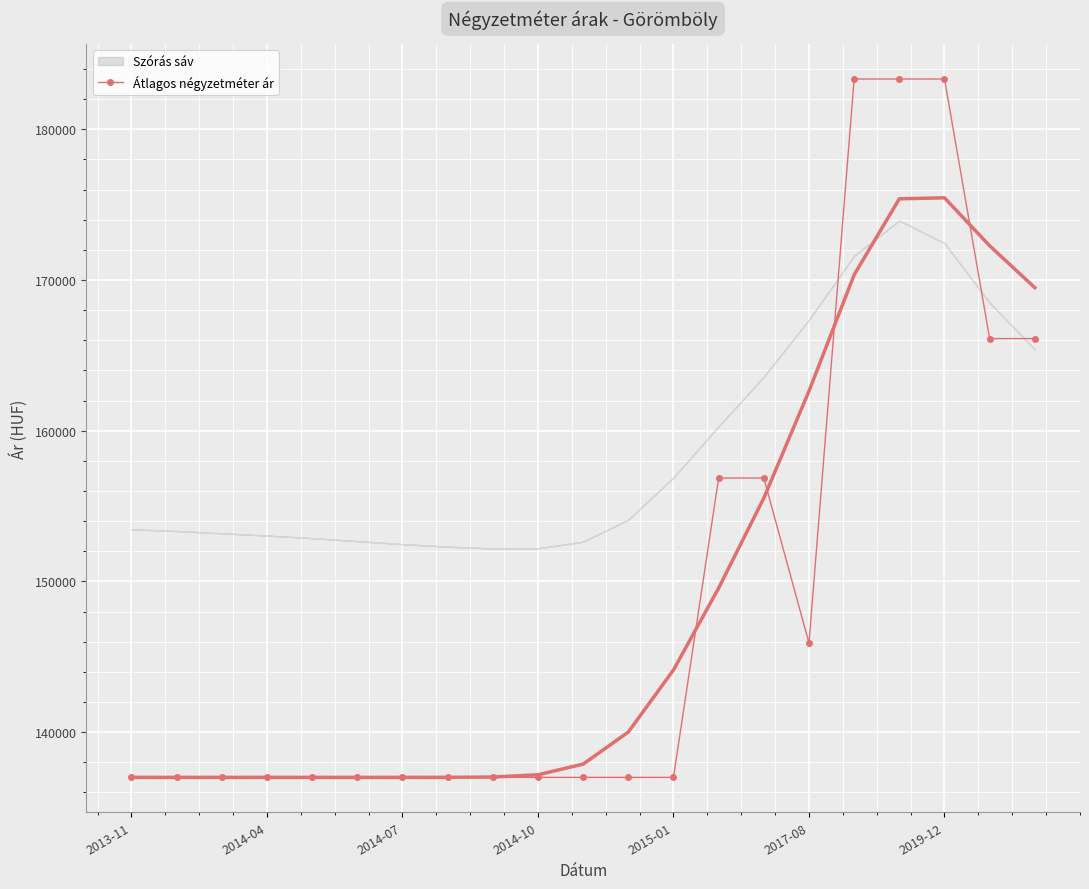

What is the smallest value displayed?

137000